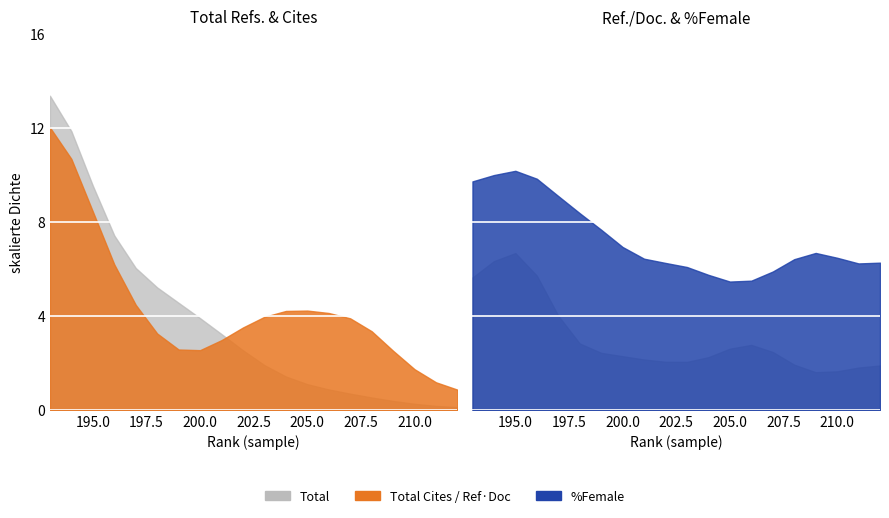

True or false: Total Refs. and %Female intersect in this chart.

False